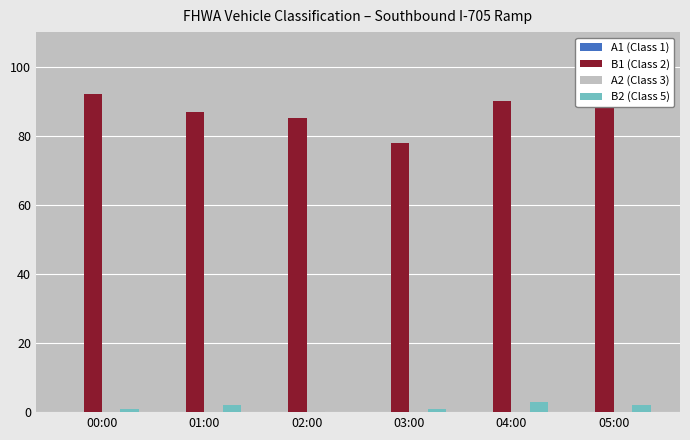

What is the spread (max minus min) of values at 01:00?

87